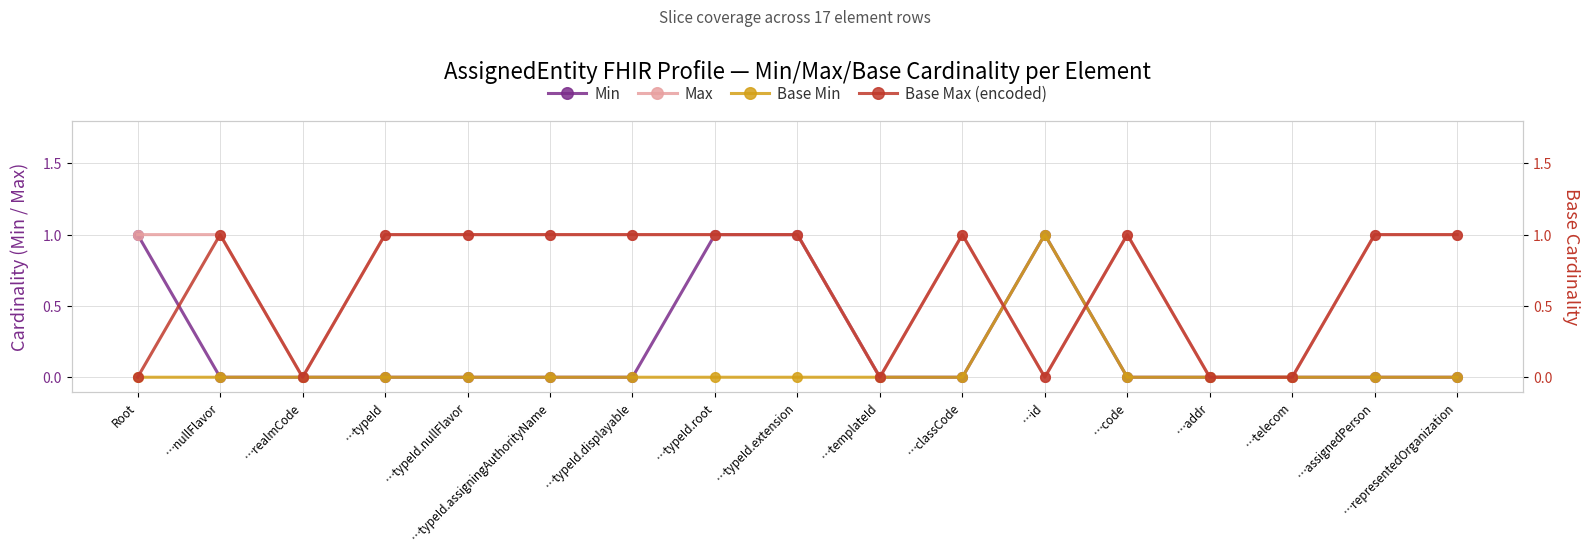

True or false: Max has more than 1 points higher than both neighbors.

True